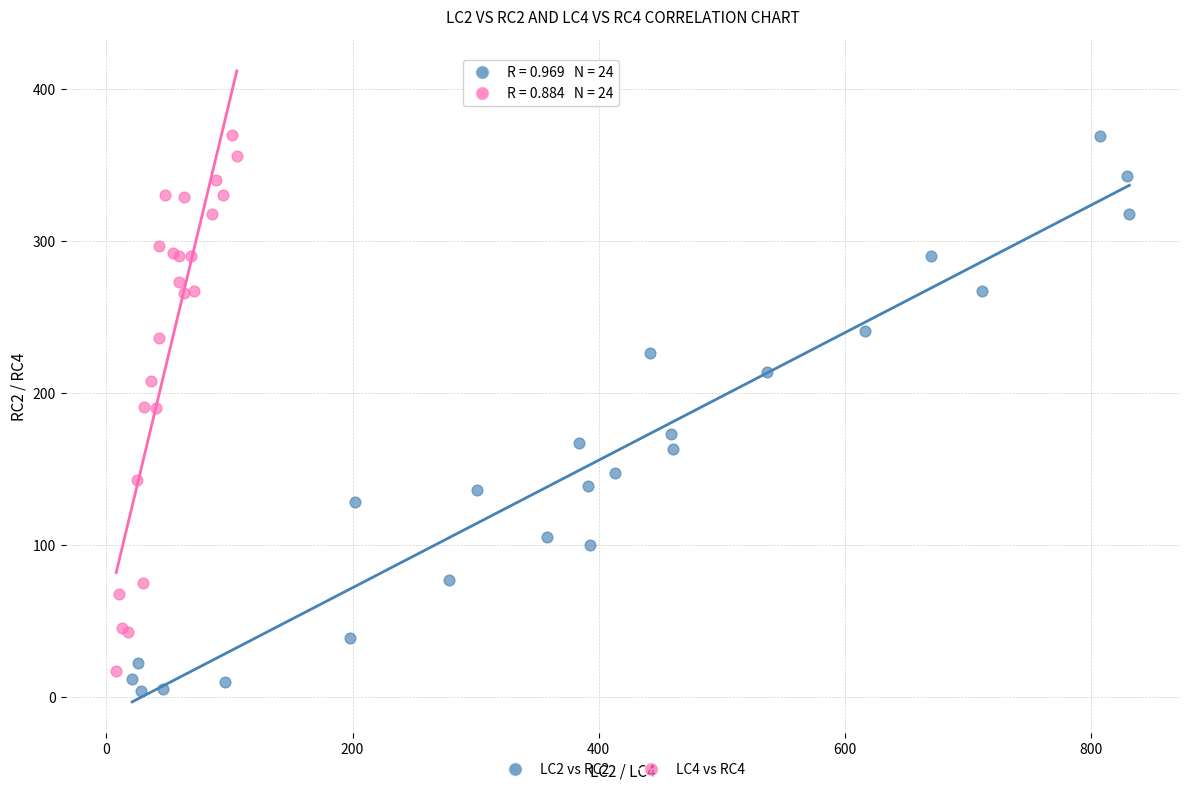

Which series has the widest spread of Y values?

LC2 vs RC2